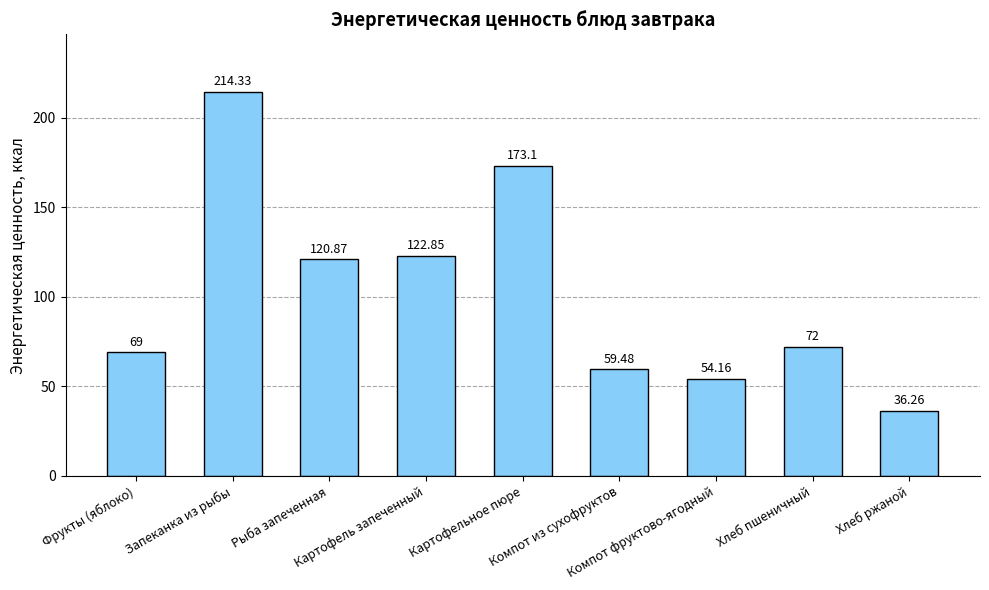

List the labels in order of value, largest first.

Запеканка из рыбы, Картофельное пюре, Картофель запеченный, Рыба запеченная, Хлеб пшеничный, Фрукты (яблоко), Компот из сухофруктов, Компот фруктово-ягодный, Хлеб ржаной